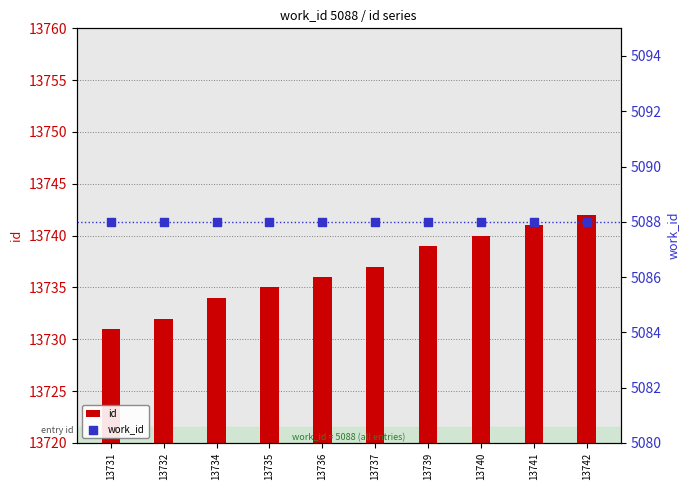

At which category is the sum across all series the highest?

13742